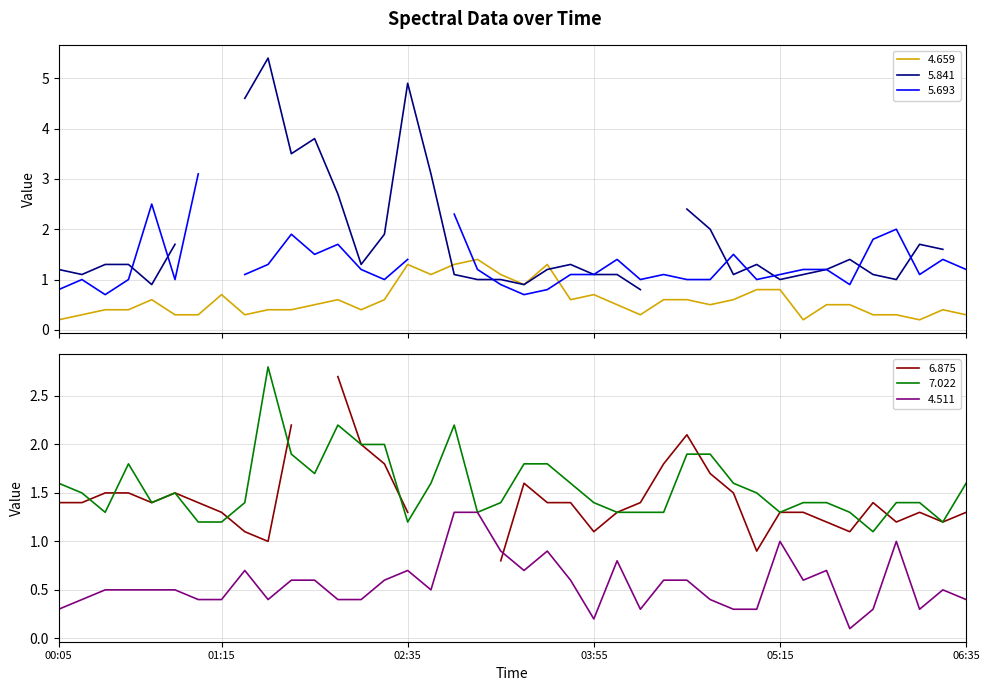

Between which two adjacent categories do 4.659 and 4.511 first intersect?

2009/06/04 00:35 and 2009/06/04 00:45